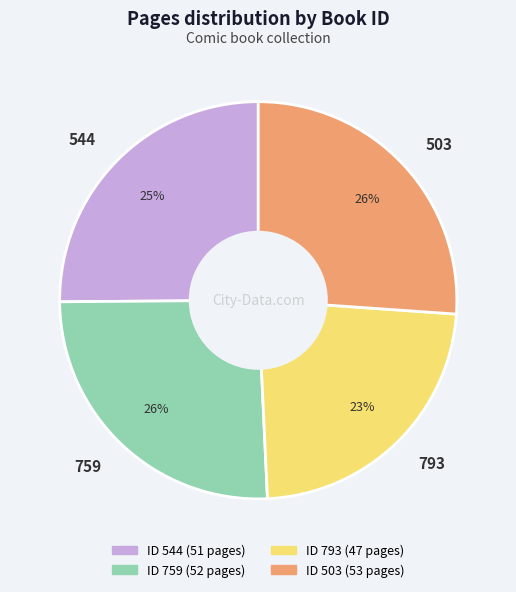

Do 793 and 759 together represent more than half of the pie?

No